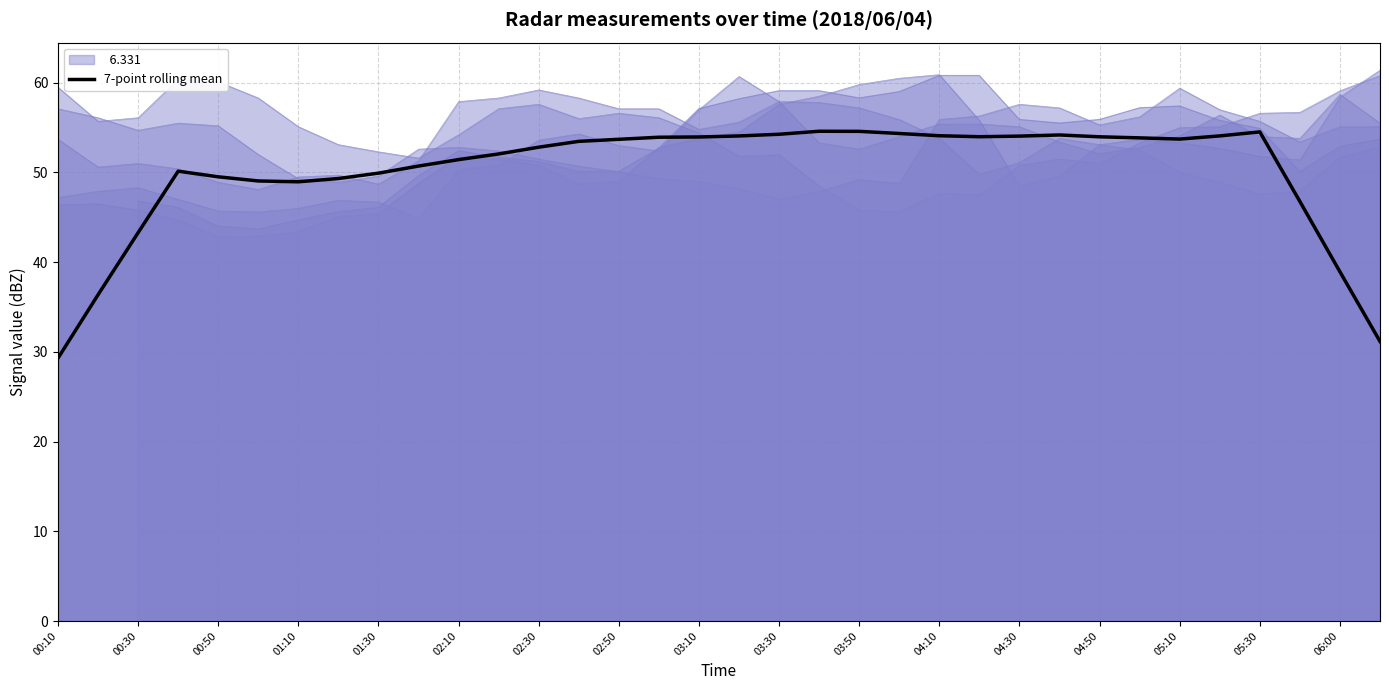

What is the minimum value shown in the chart?

29.3